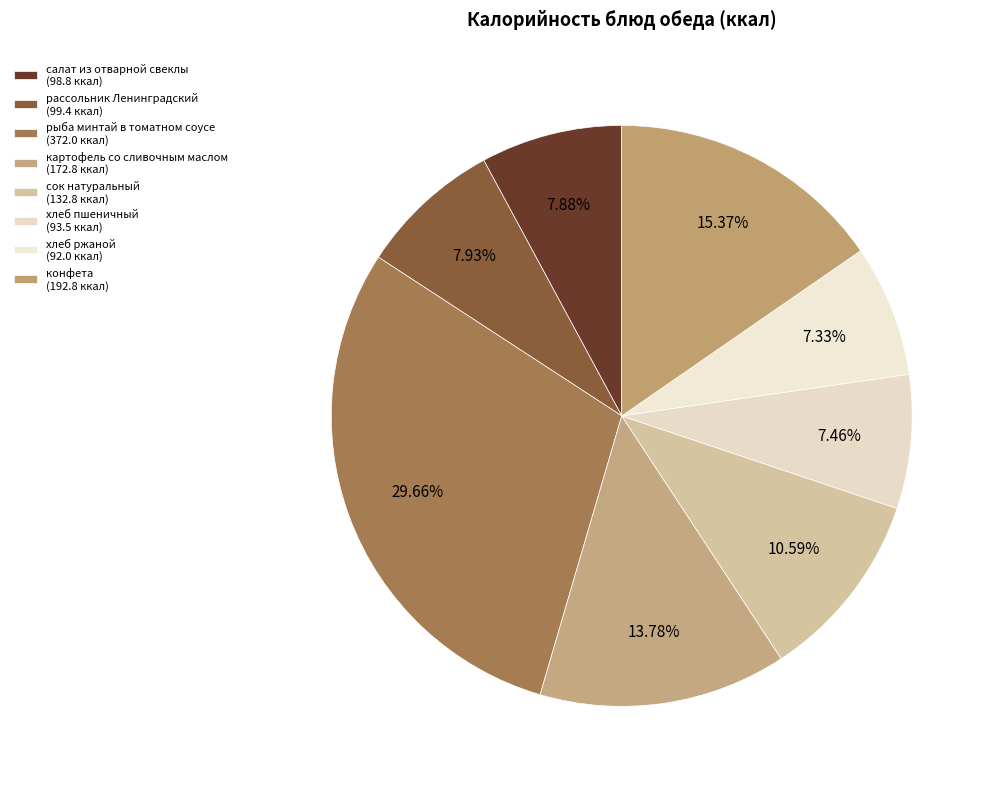

True or false: картофель со сливочным маслом accounts for 5% of the total.

False